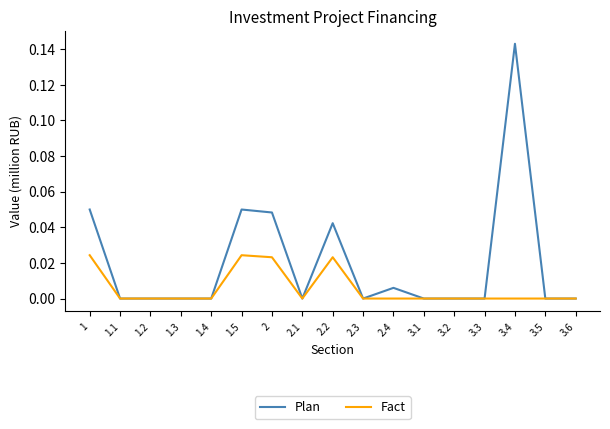

Is it true that Fact equals 0.0 at 2.1?

True